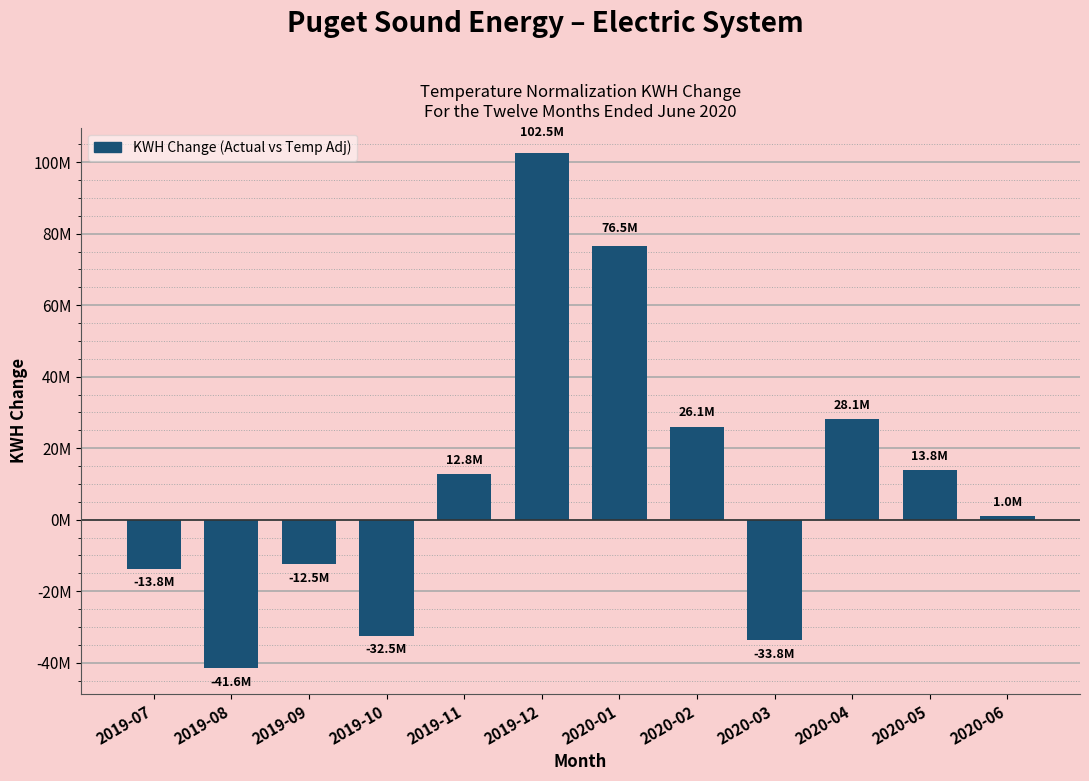

Does the chart contain any negative values?

Yes